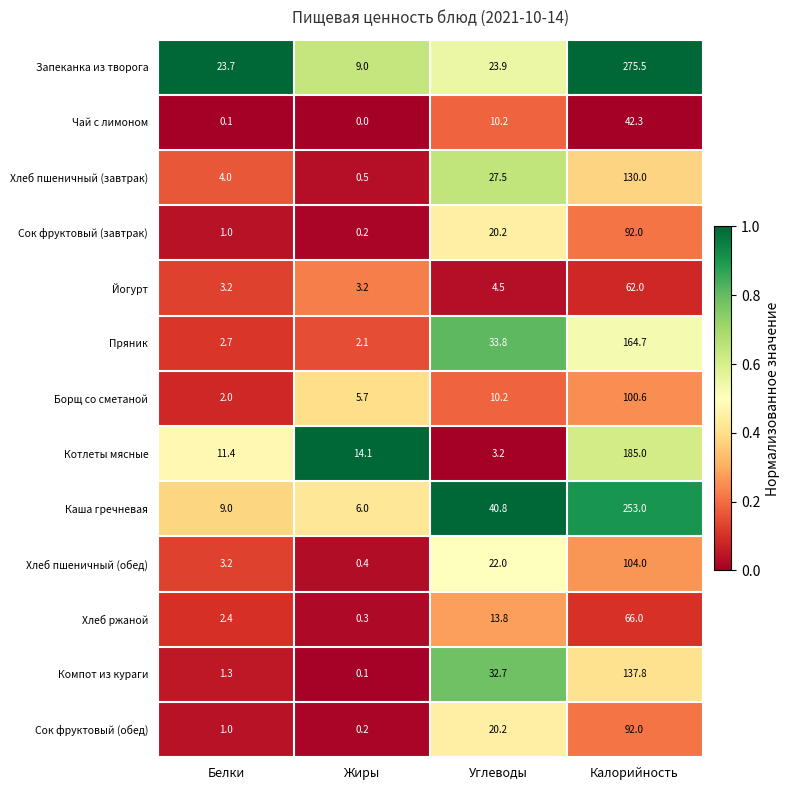

At which category is the sum across all series the highest?

Калорийность